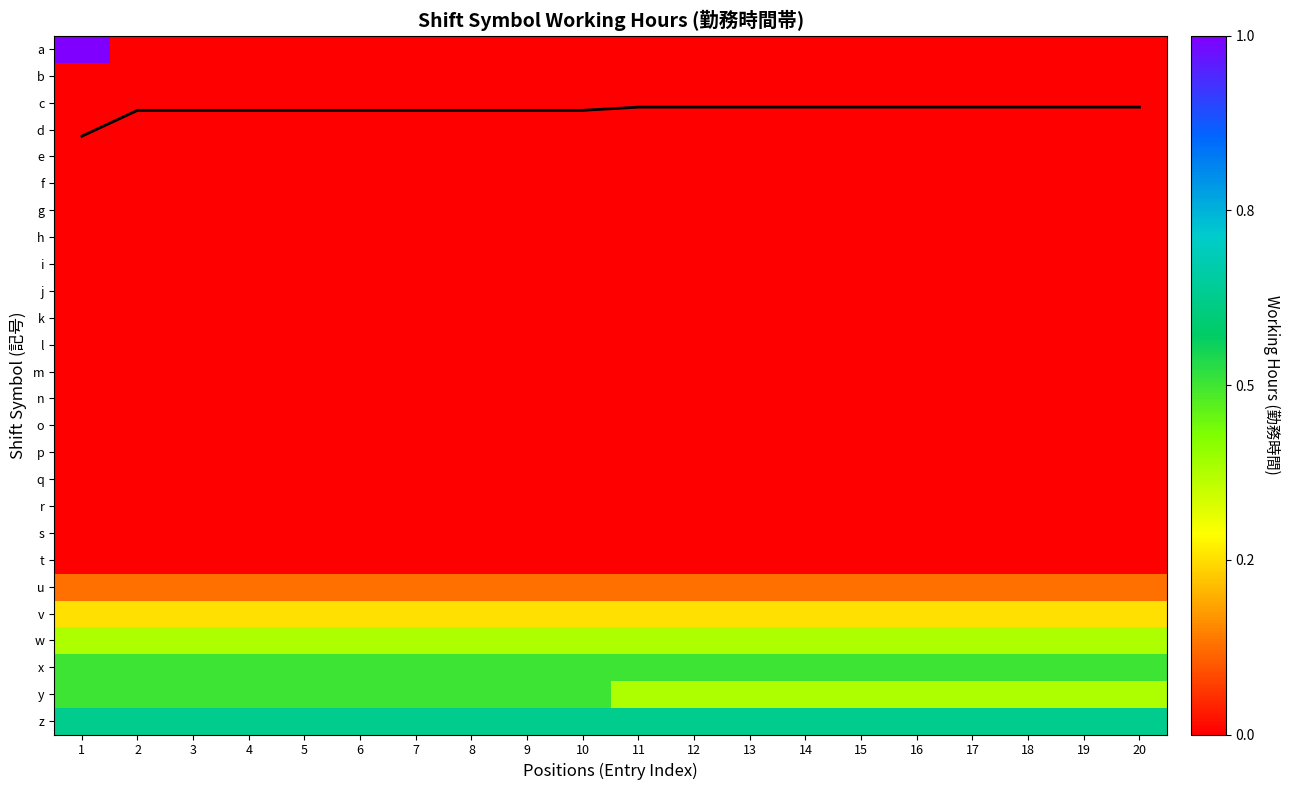

Rank the series by their maximum value, from highest to lowest.

a, z, x, y, mean hours, w, v, u, b, c, d, e, f, g, h, i, j, k, l, m, n, o, p, q, r, s, t